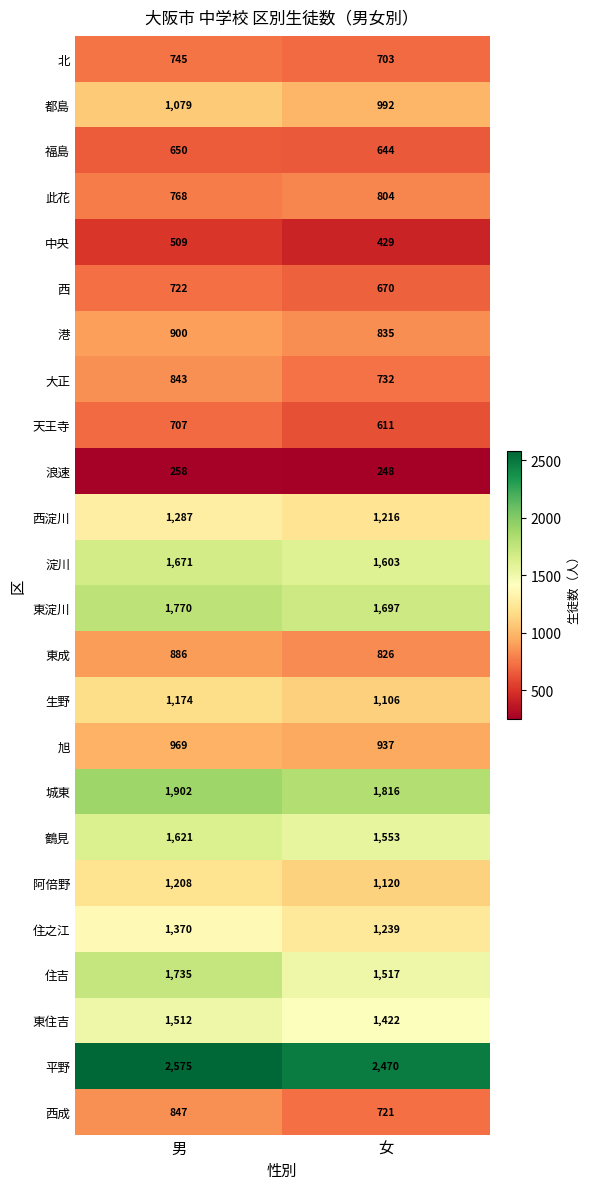

Which series has the widest spread of values?

住吉